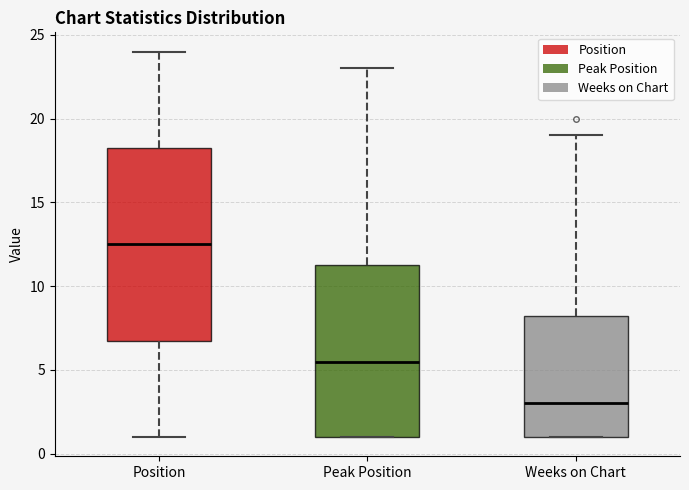

Which box is the tallest, from its lower edge to its upper edge?

Position